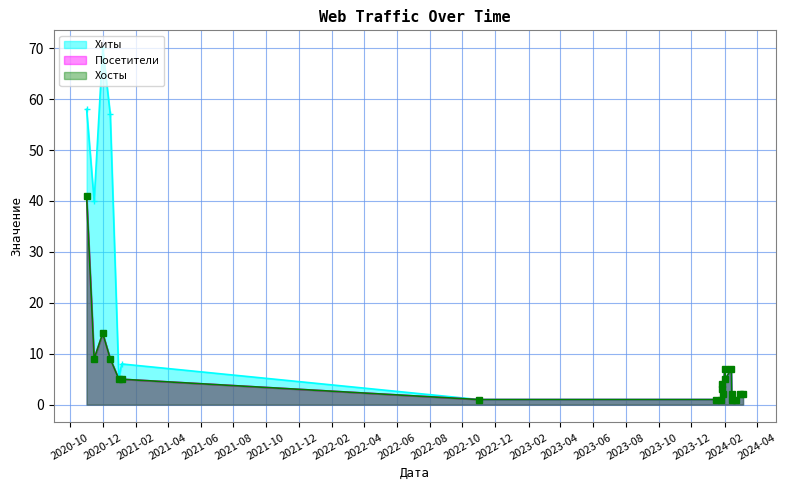

Where is the first local minimum for Посетители?

2020-11-15